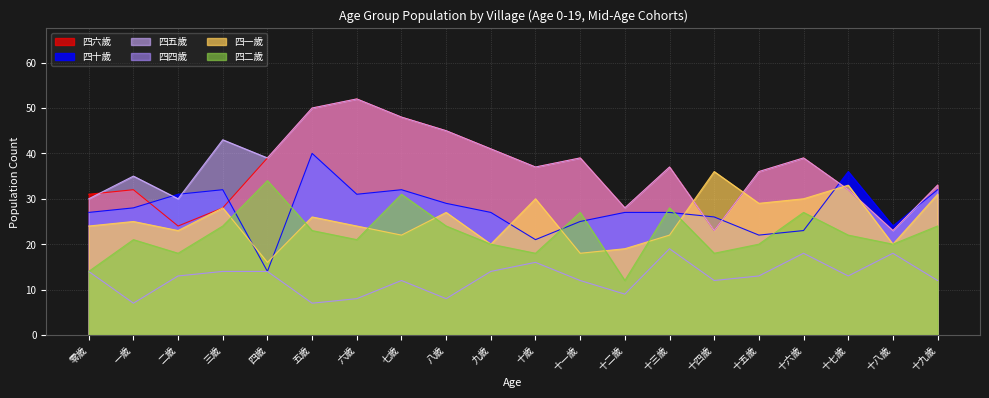

Which series has the widest spread of values?

四六歲